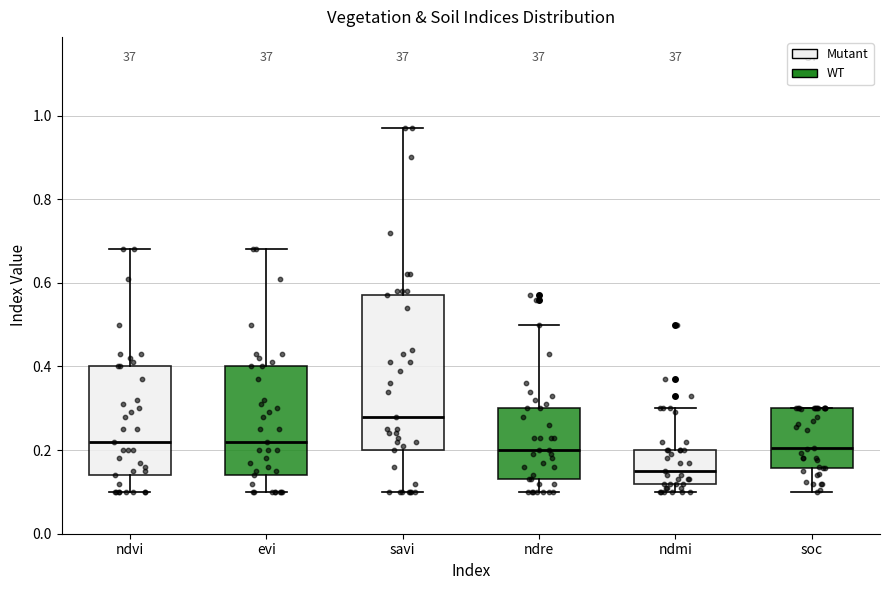

Reading left to right, read every box against the y-axis: the position of its median line, the range the box covers, and the ends of its whiskers. The values are not printed on the chart, so give them approximately, as read against the axis.

ndvi: median 0.22, box 0.14 to 0.40, whiskers 0.10 to 0.68
evi: median 0.22, box 0.14 to 0.40, whiskers 0.10 to 0.68
savi: median 0.28, box 0.20 to 0.58, whiskers 0.10 to 0.98
ndre: median 0.20, box 0.14 to 0.30, whiskers 0.10 to 0.50
ndmi: median 0.16, box 0.12 to 0.20, whiskers 0.10 to 0.30
soc: median 0.20, box 0.16 to 0.30, whiskers 0.10 to 0.30